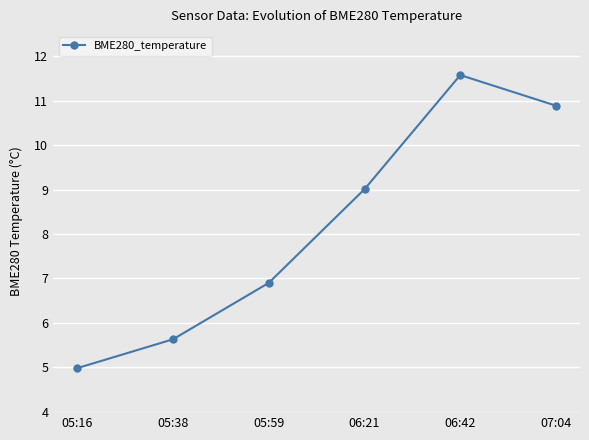

What is the average value?

8.2